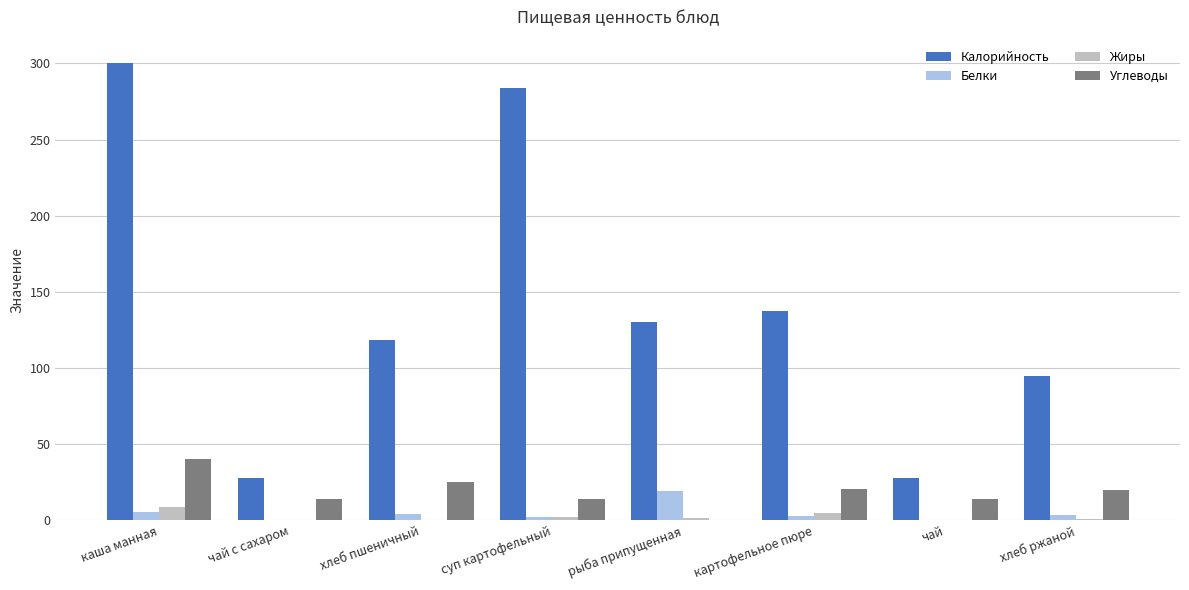

Which series changed the most between суп картофельный and чай?

Калорийность